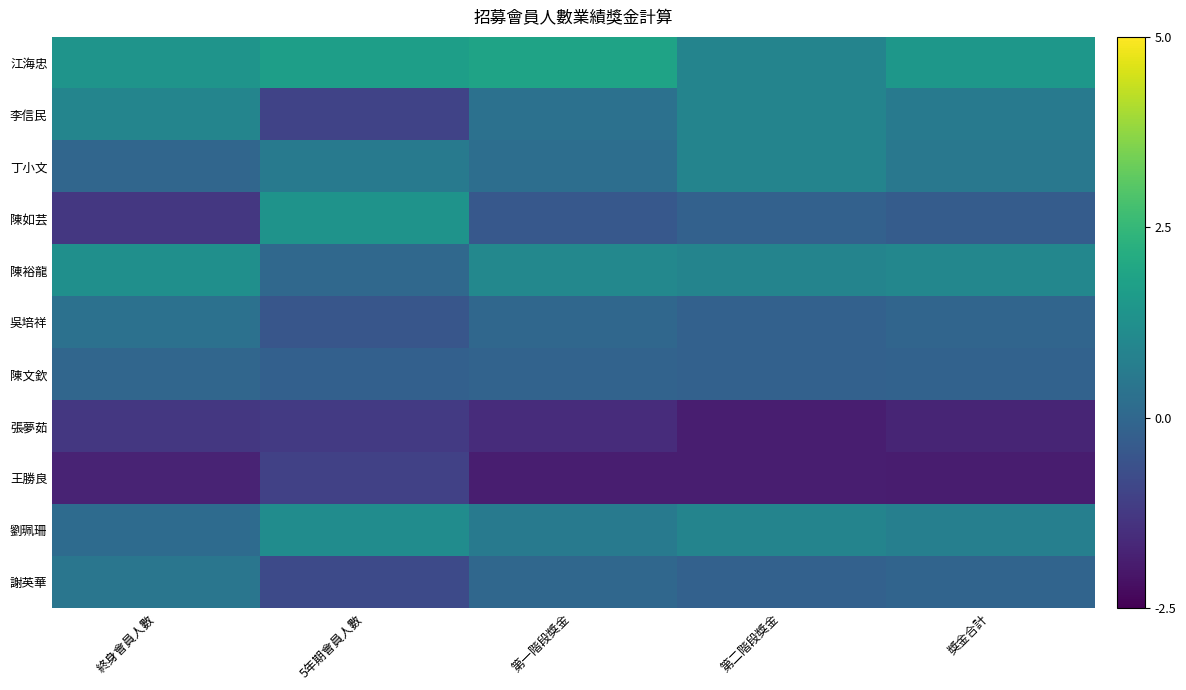

At 獎金合計, list the series in order from largest to smallest.

江海忠, 陳裕龍, 劉珮珊, 李信民, 丁小文, 吳培祥, 謝英華, 陳文欽, 陳如芸, 張夢茹, 王勝良